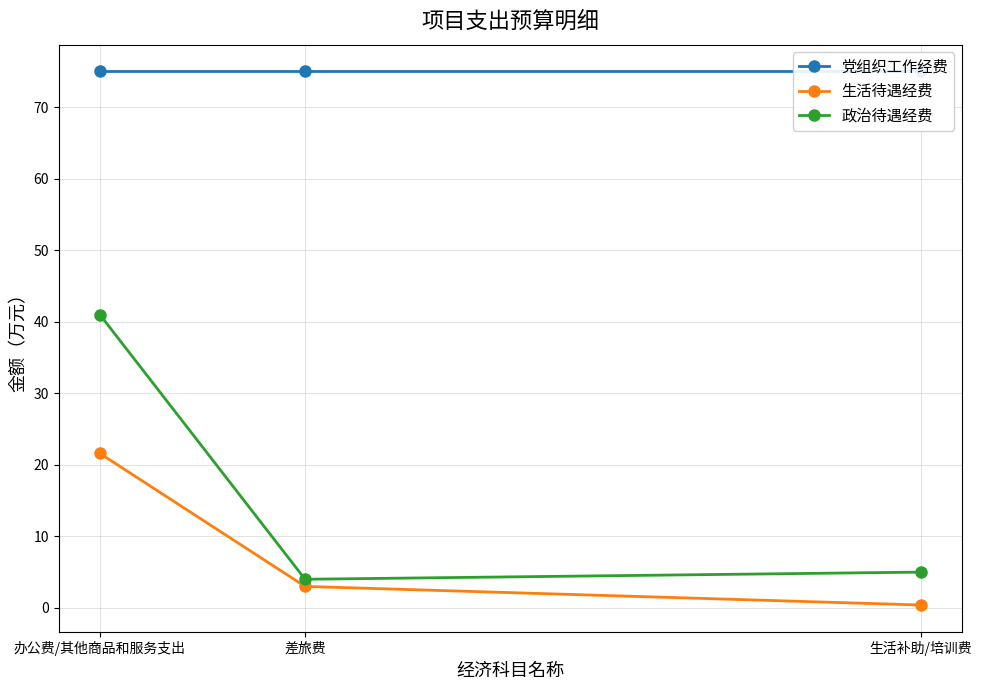

At which label is 生活待遇经费 closest to 11?

差旅费